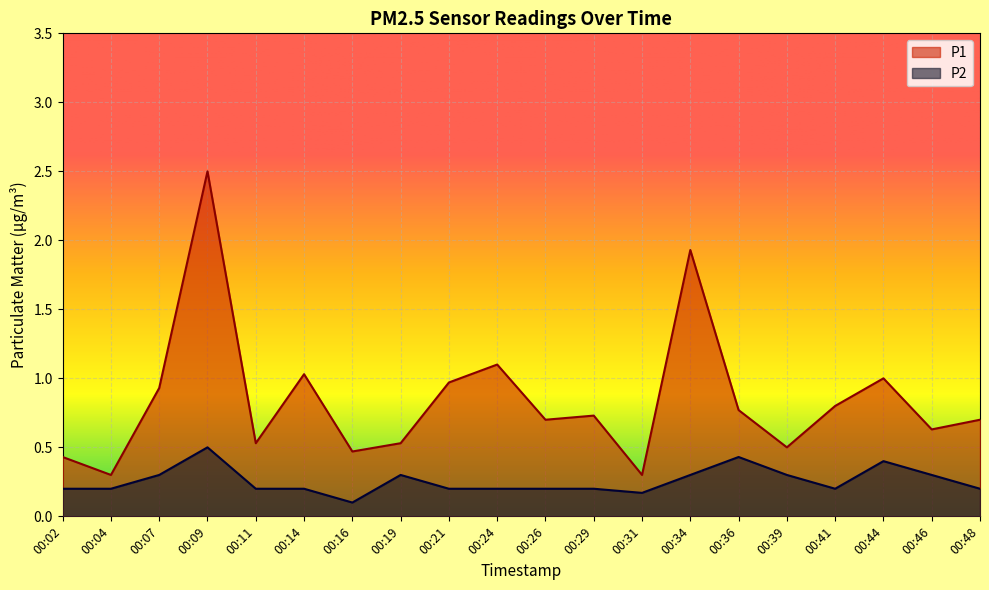

Where is P2 nearest to the value 0?

00:16